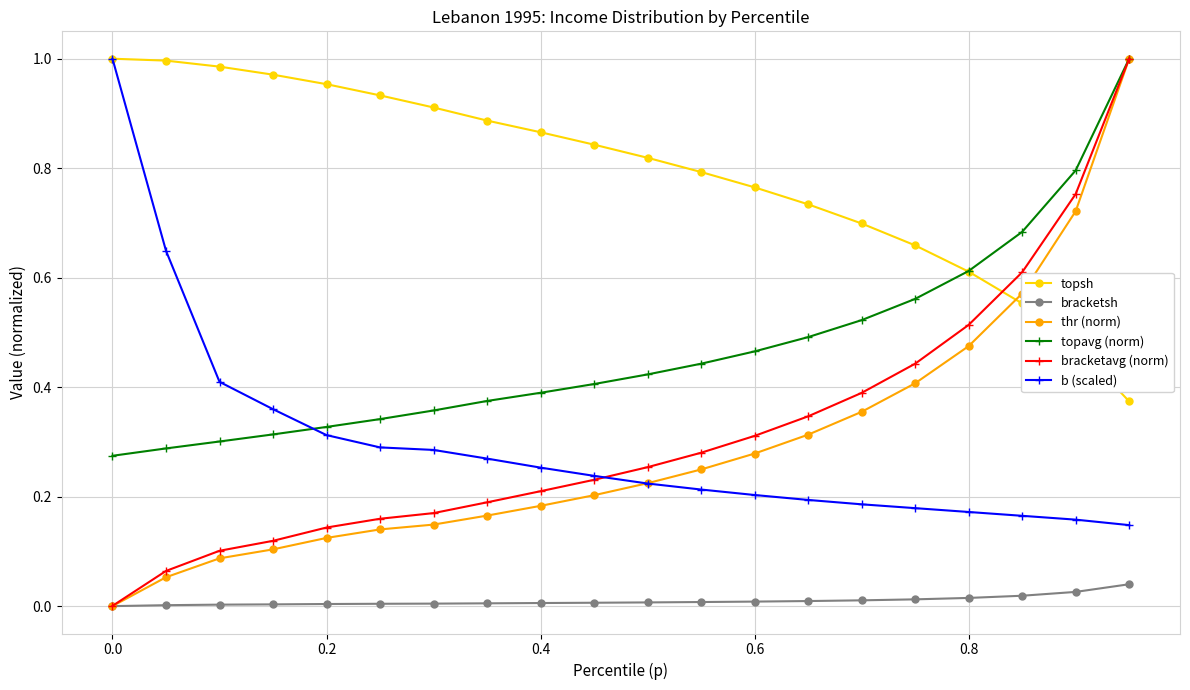

Does the chart display data point markers on the line(s)?

Yes